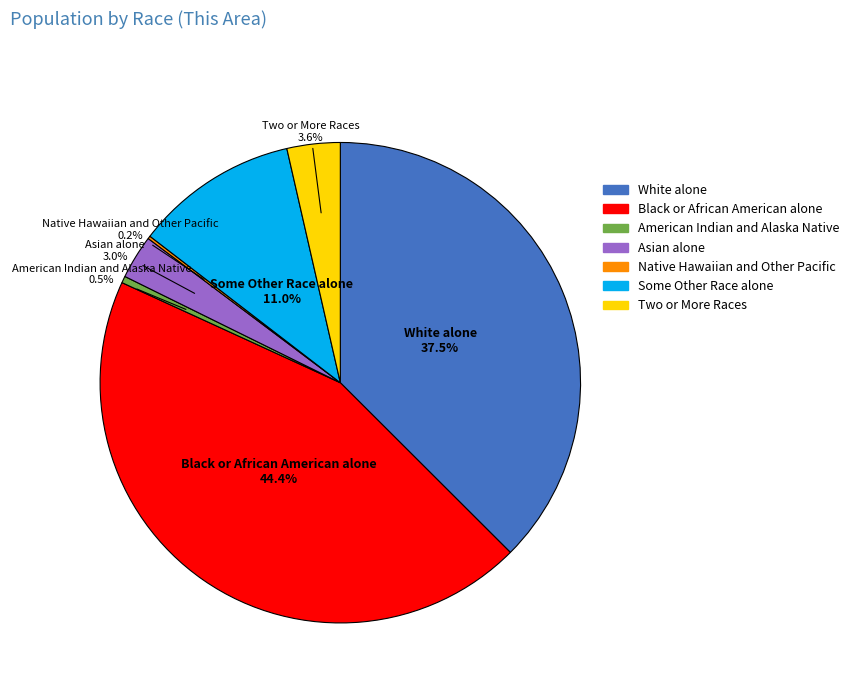

To the nearest percent, what portion does Two or More Races represent?

4%